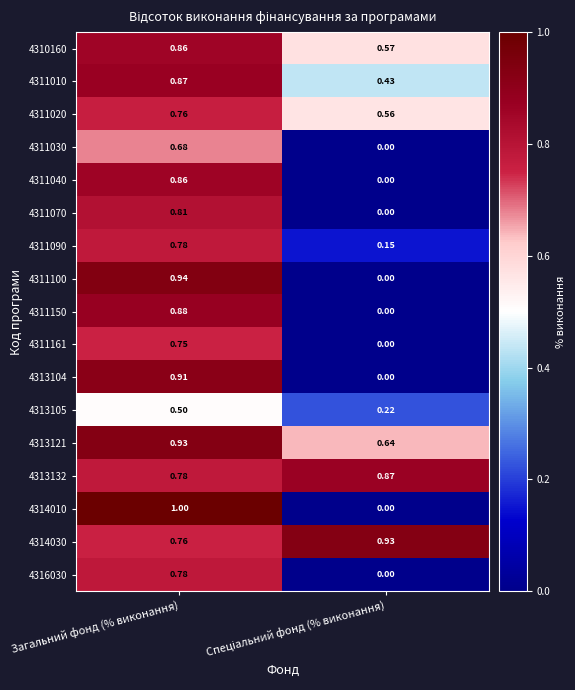

Is the value of 4310160 at Загальний фонд (% виконання) greater than the value of 4313104 at Загальний фонд (% виконання)?

No